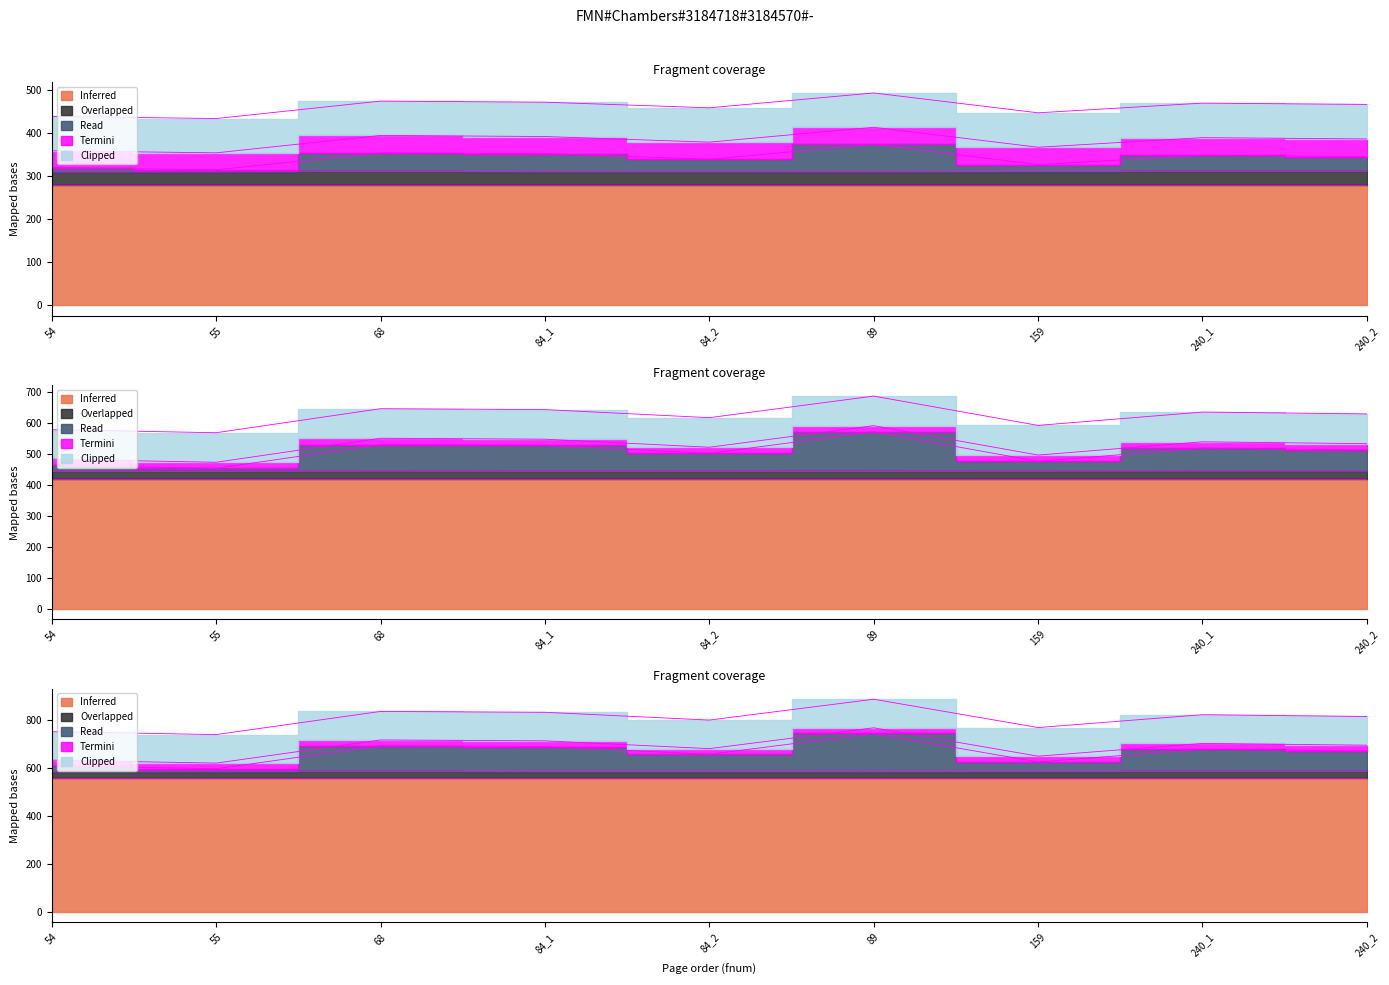

Does the chart display data point markers on the line(s)?

No